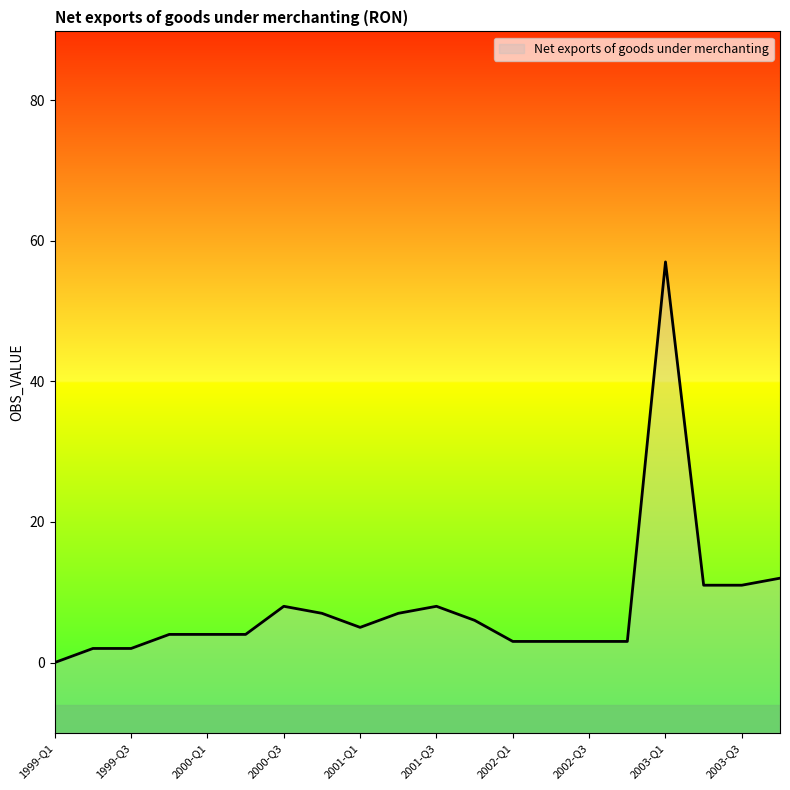

Does the chart have visible grid lines?

No